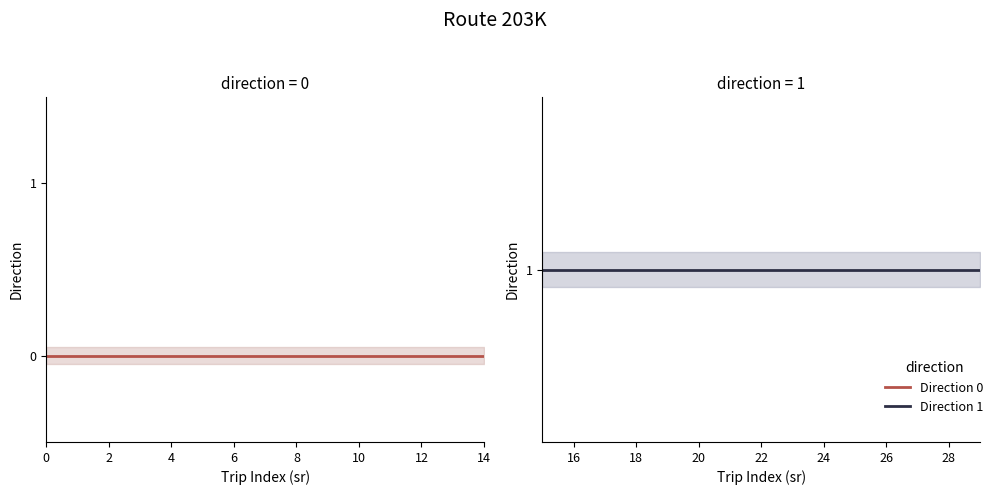

Is this an area chart (filled region under the line)?

No